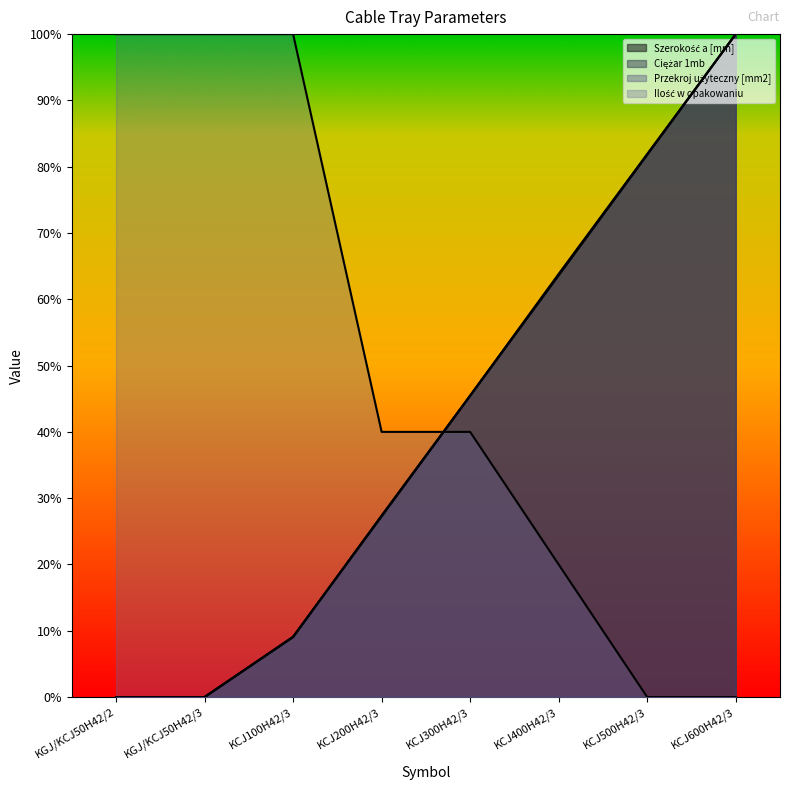

True or false: Szerokość a [mm] has more than 1 points higher than both neighbors.

False